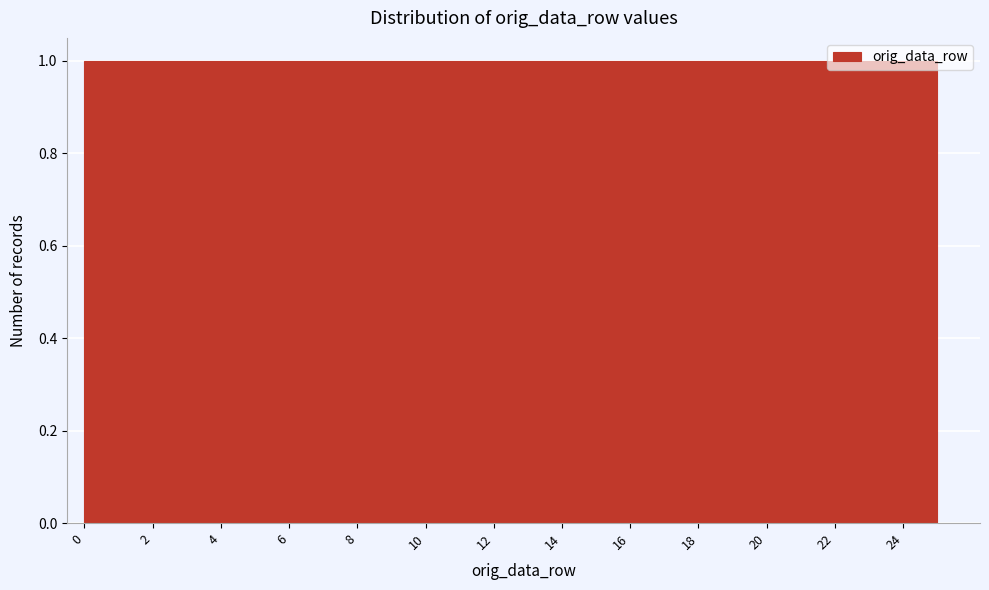

How tall is the bar that spans 14 to 15 on the x-axis? The values are not printed on the chart, so give them approximately, as read against the axis.

1